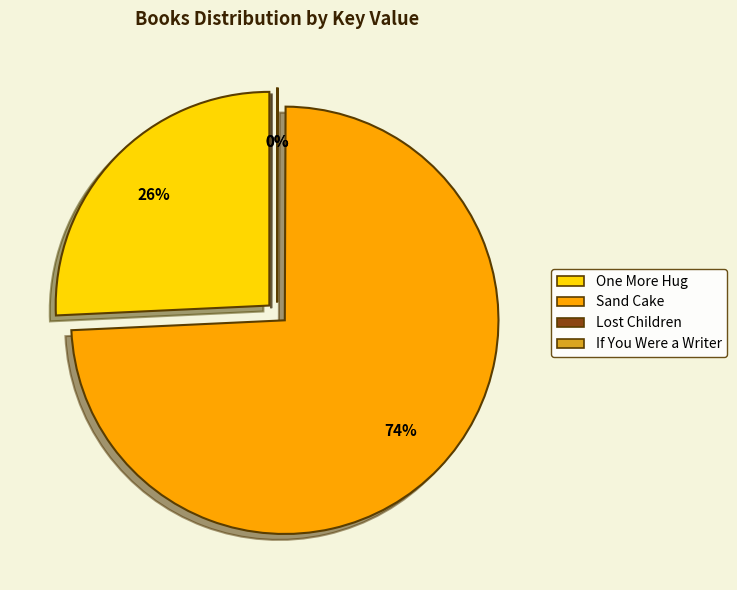

What is the largest slice in the pie chart?

Sand Cake